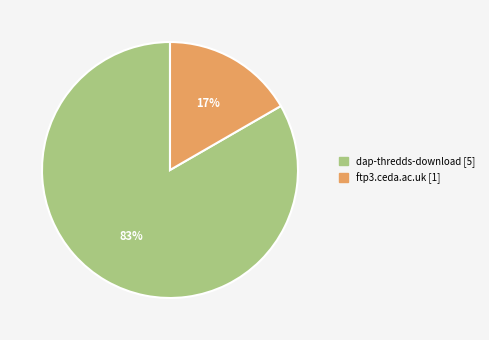

Rank the categories by value from highest to lowest.

dap-thredds-download, ftp3.ceda.ac.uk